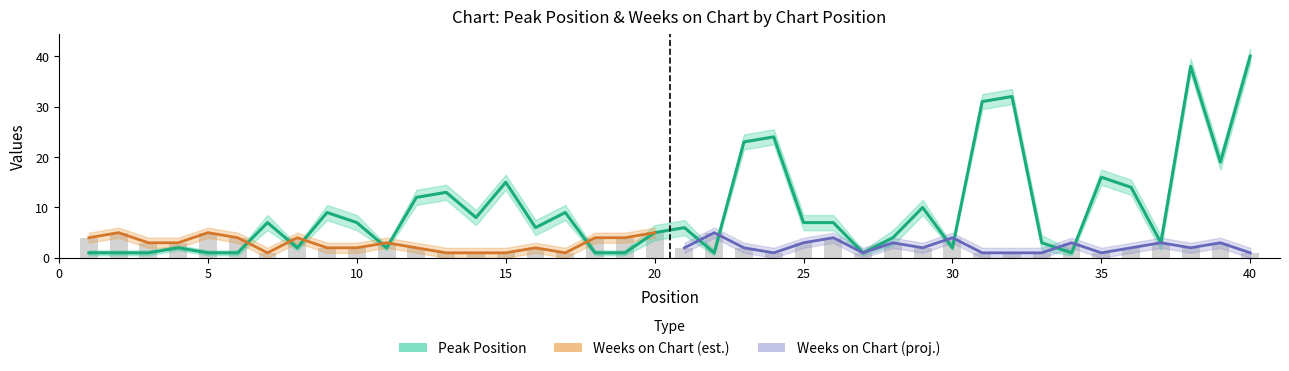

At which category does the chart reach its minimum across all series?

1